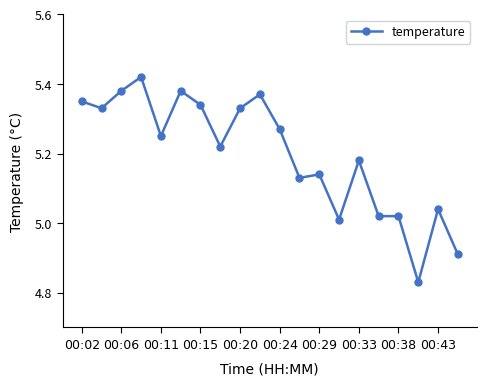

True or false: the data has more than 1 interior local peaks.

True